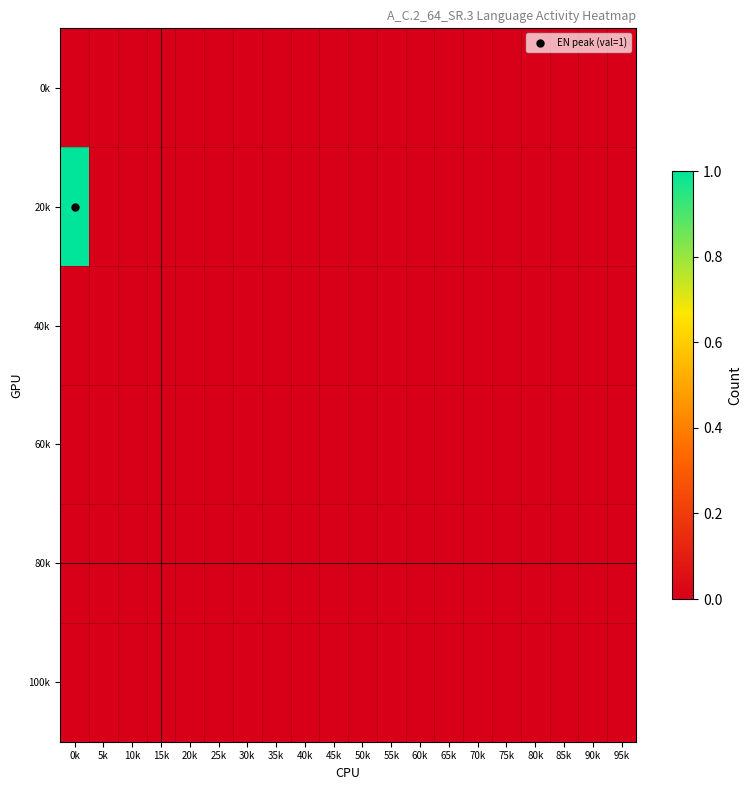

At how many categories does at least one series exceed 0?

1